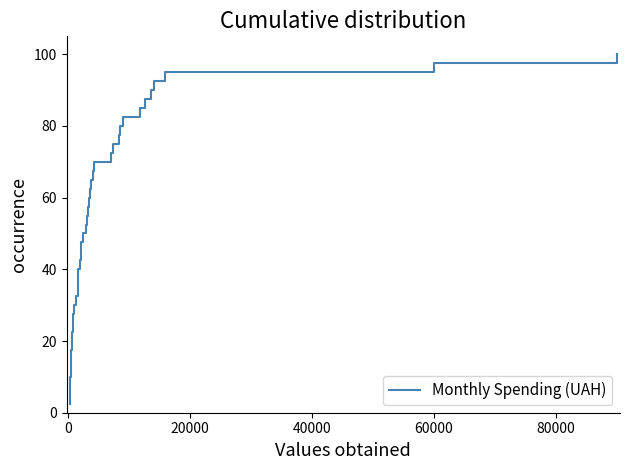

What is the greatest value displayed?

100.0